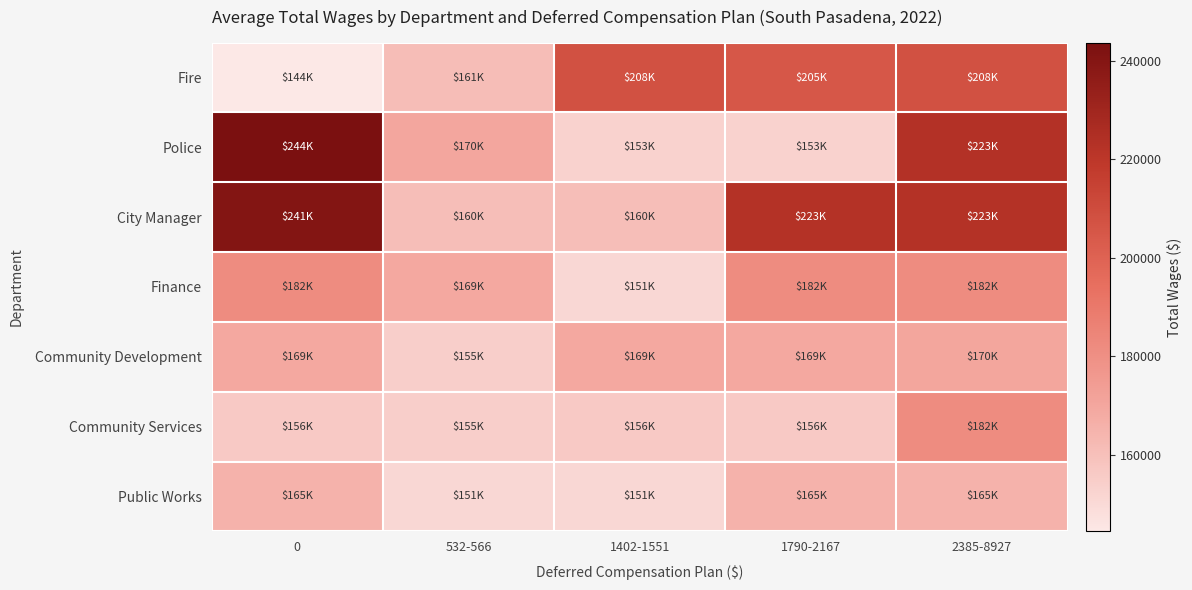

Between 1790-2167 and 0, which is larger?

1790-2167